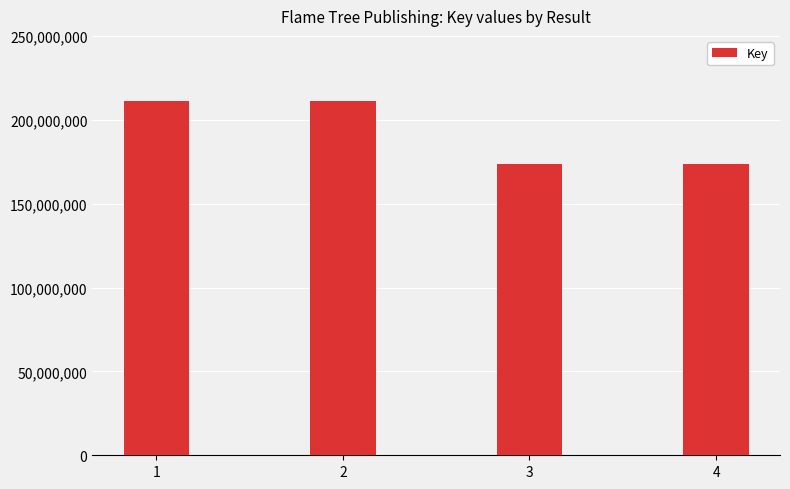

How many bars are there in total?

4